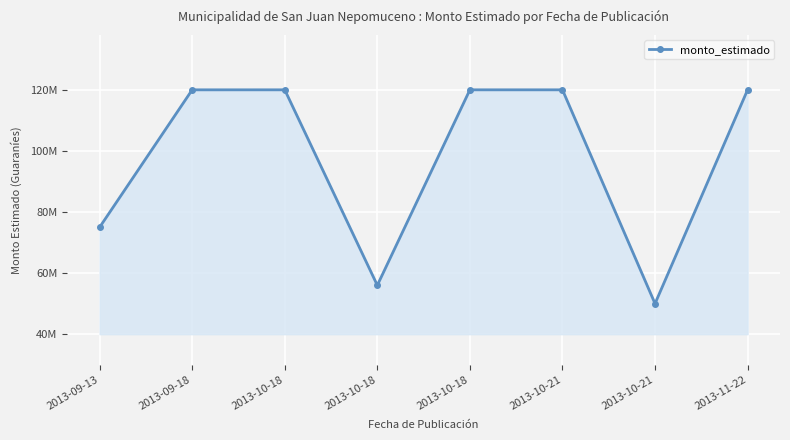

Which label corresponds to the smallest value in the chart?

2013-10-21